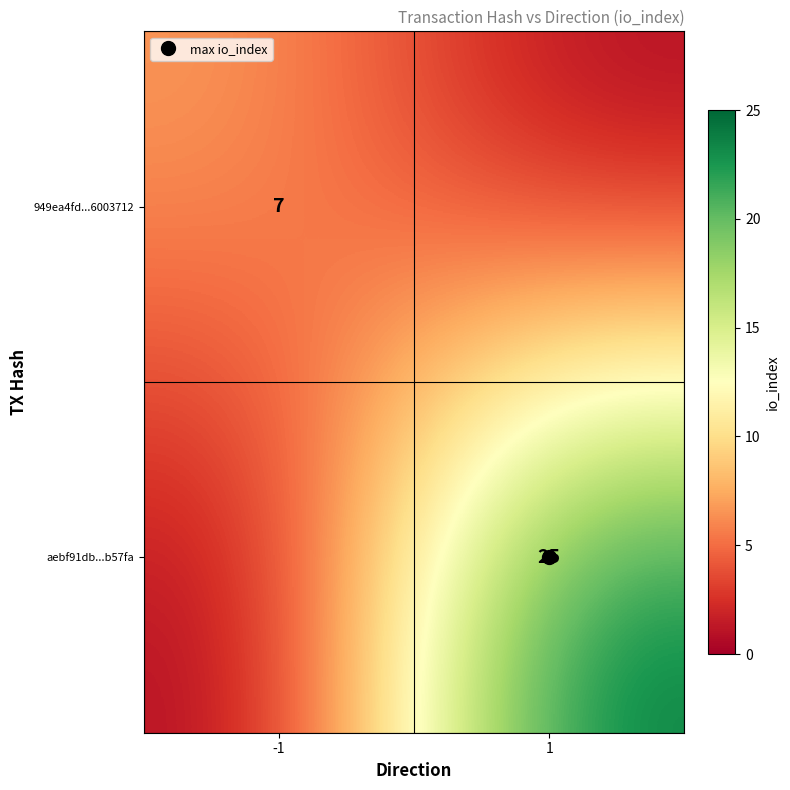

List the labels in order of aebf91db...b57fa value, smallest first.

-1, 1